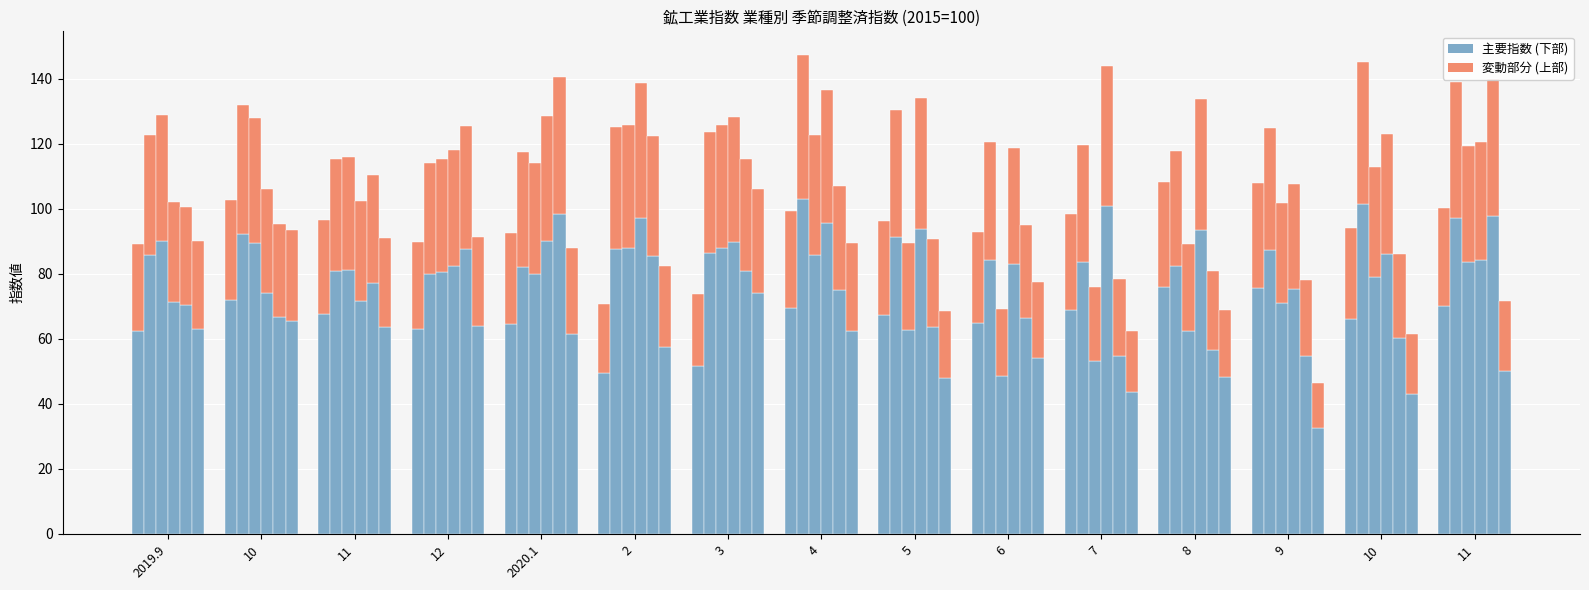

At which label is 輸送機械 closest to 69?

9